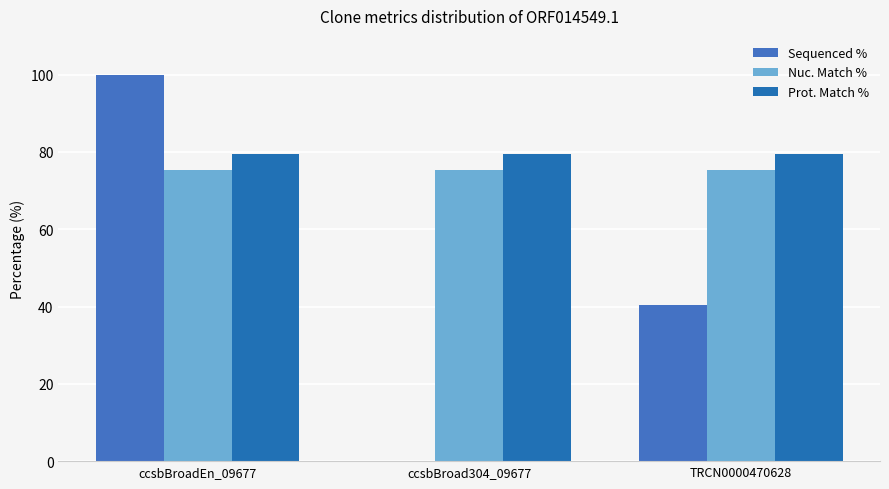

Is it true that Nuc. Match % equals 75.4 at ccsbBroadEn_09677?

True